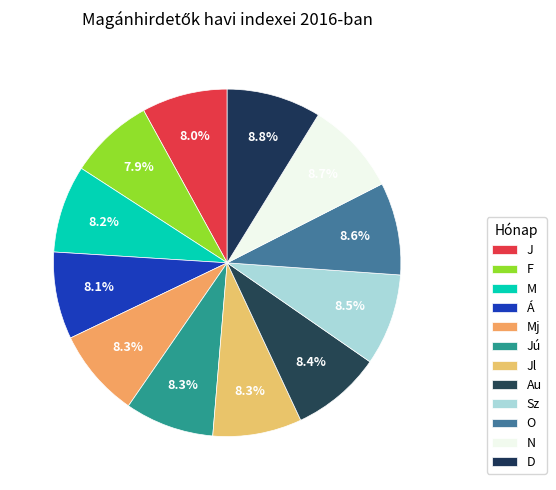

What is the ratio of the value at D to the value at O?

1.0